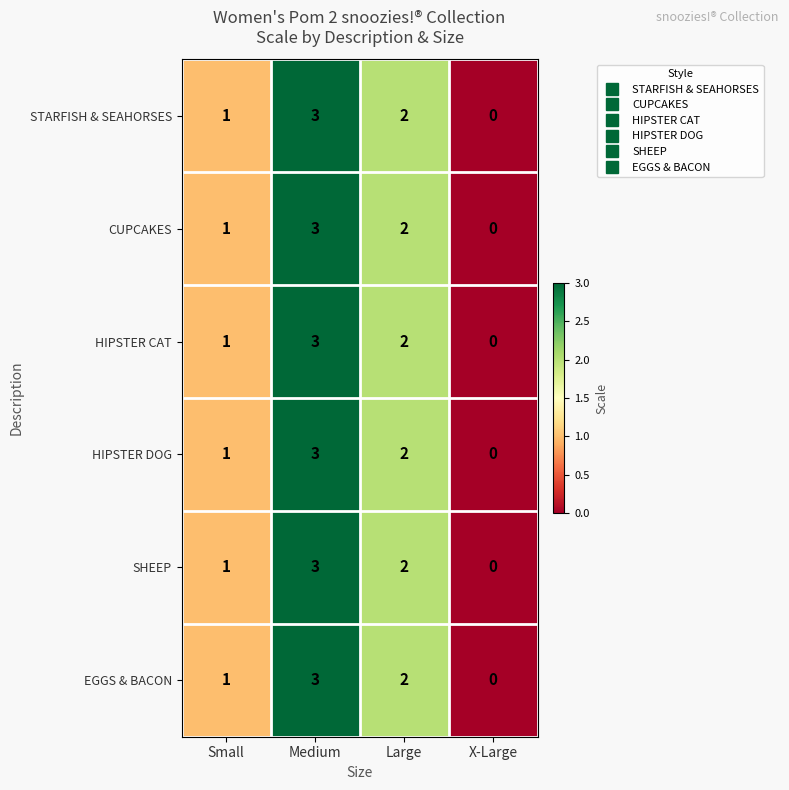

Reading left to right, what are all the values shown in this chart?

STARFISH & SEAHORSES: Small=1	Medium=3	Large=2	X-Large=0
CUPCAKES: Small=1	Medium=3	Large=2	X-Large=0
HIPSTER CAT: Small=1	Medium=3	Large=2	X-Large=0
HIPSTER DOG: Small=1	Medium=3	Large=2	X-Large=0
SHEEP: Small=1	Medium=3	Large=2	X-Large=0
EGGS & BACON: Small=1	Medium=3	Large=2	X-Large=0